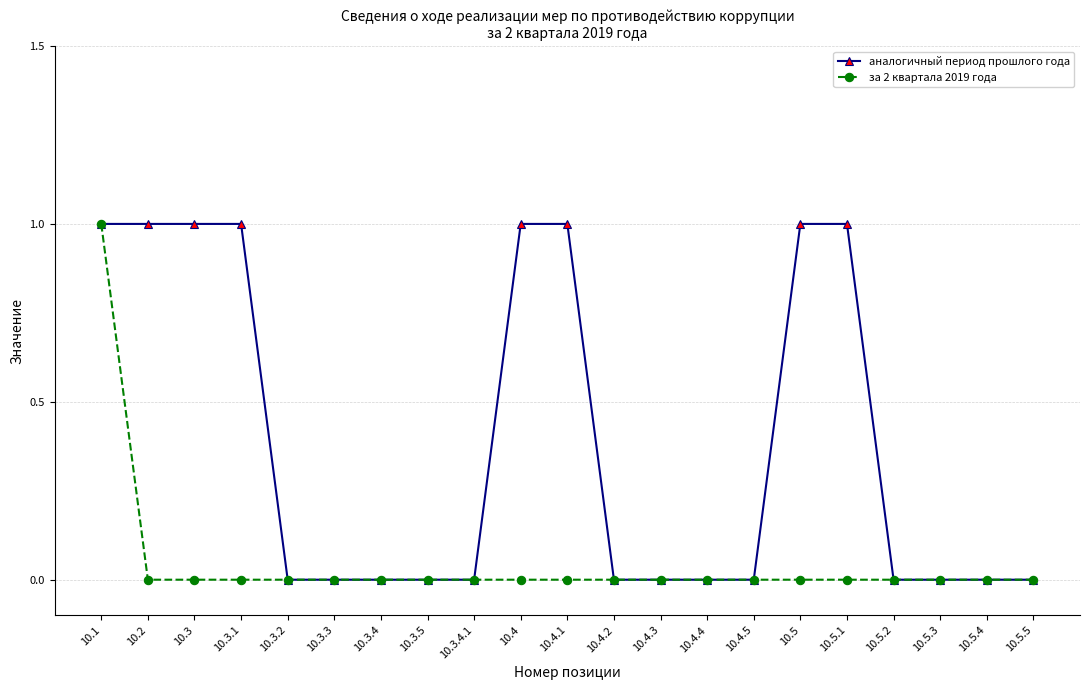

How many categories are shown in the chart?

21